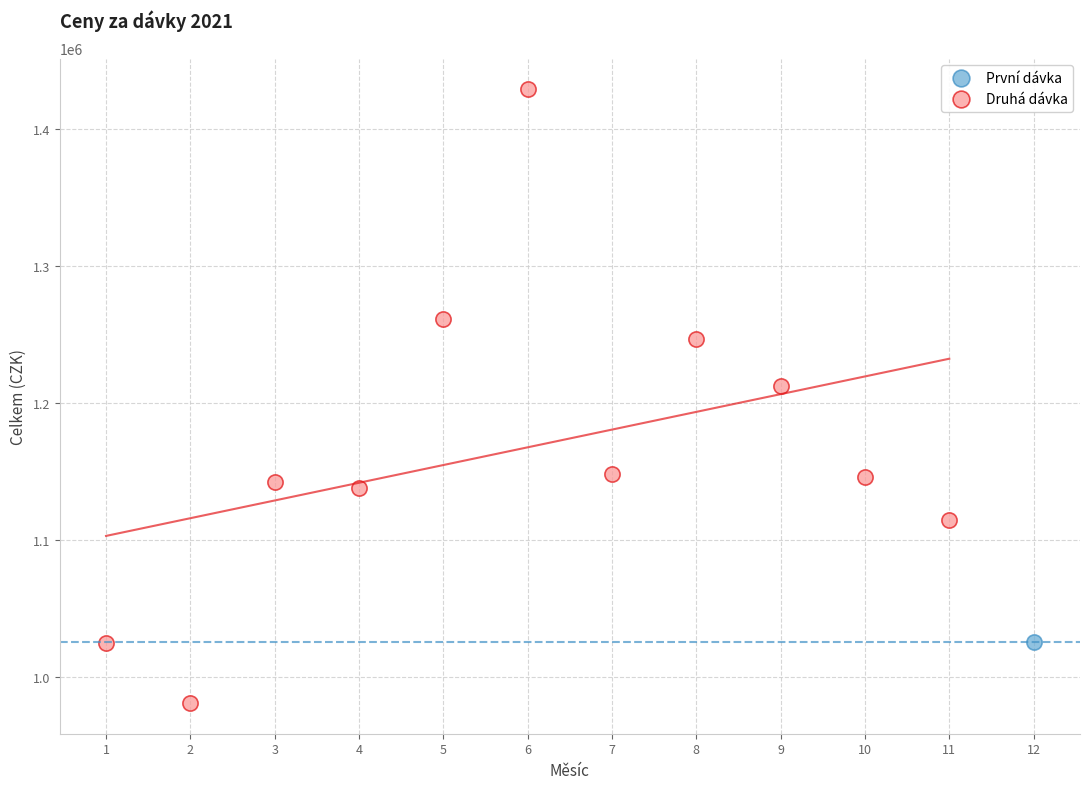

What are all the series names shown in the legend?

První dávka, Druhá dávka